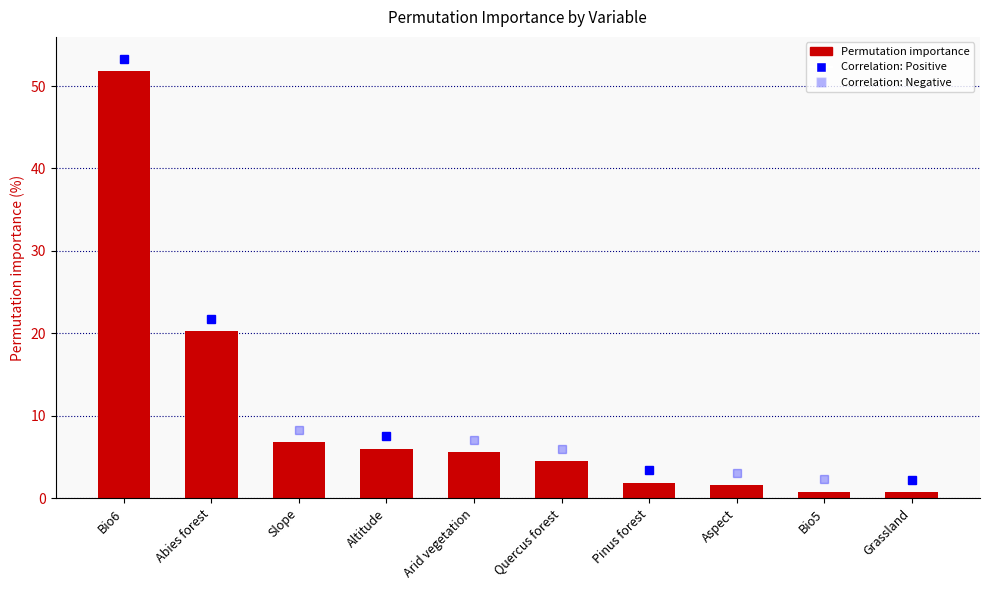

Which has a higher value, Slope or Arid vegetation?

Slope